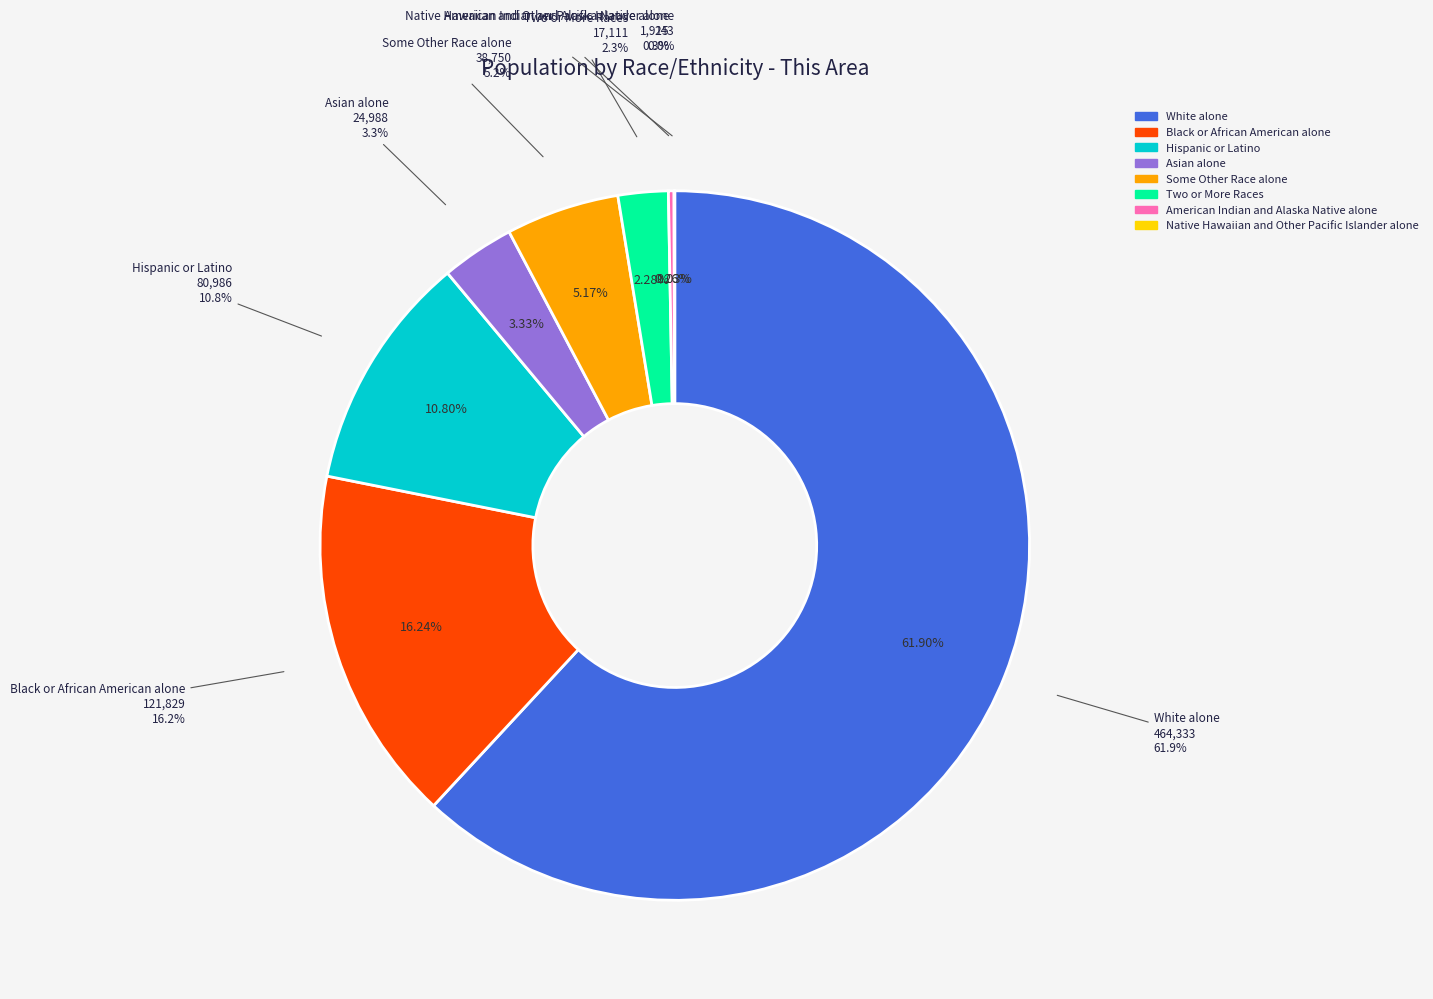

What percentage do White alone and American Indian and Alaska Native alone together represent?

62.2%